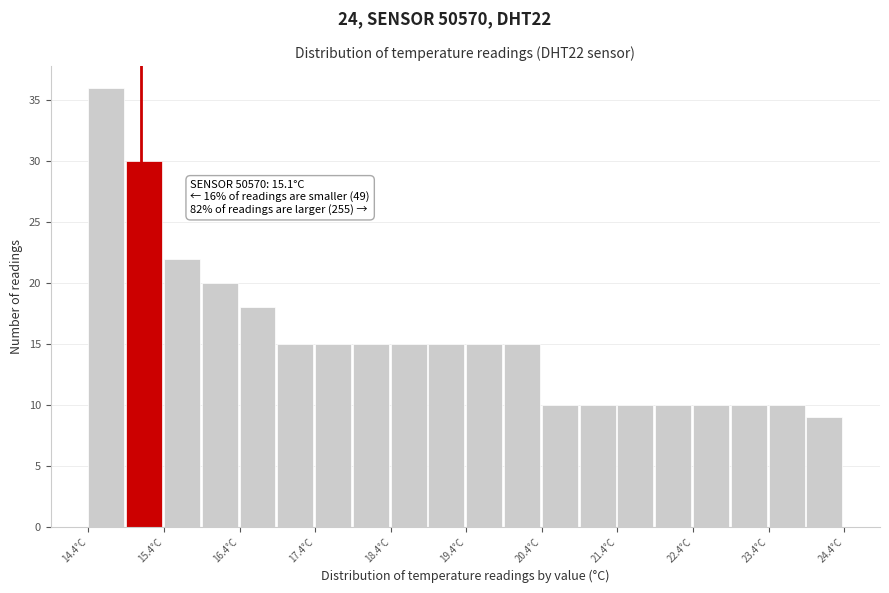

Which range on the x-axis has the tallest bar?

14.4 to 14.9